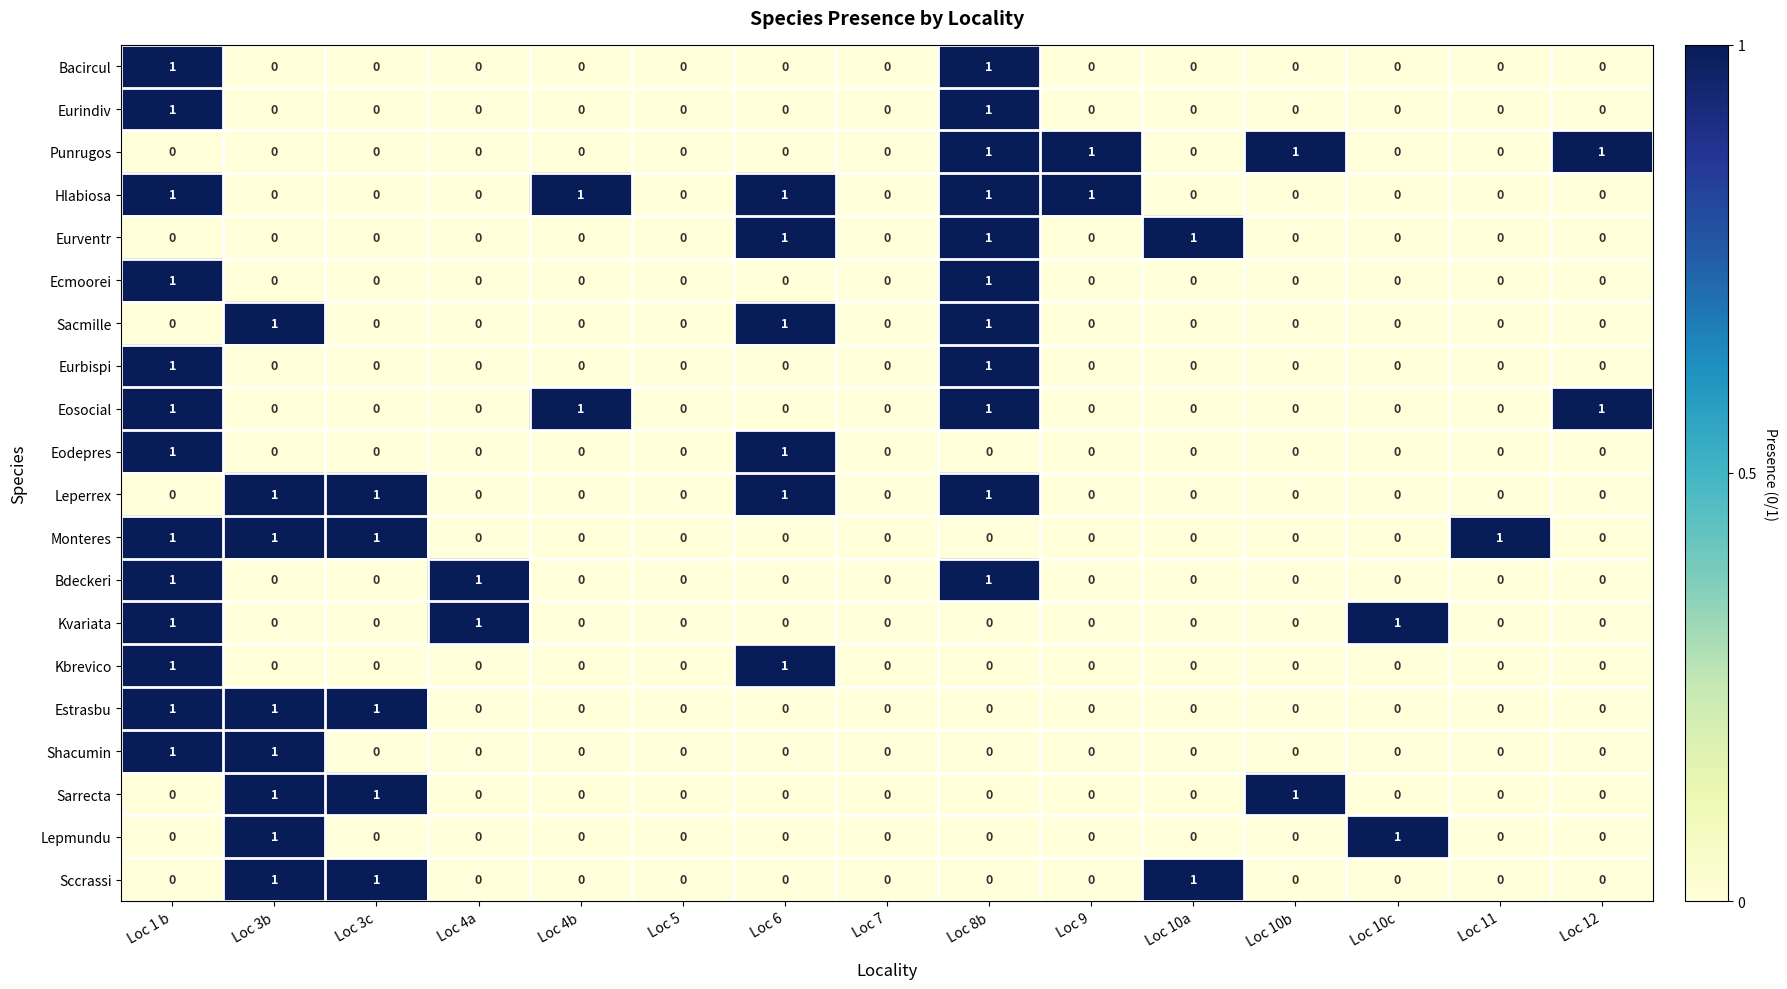

The value of Monteres at Loc 8b is -1. True or false?

False